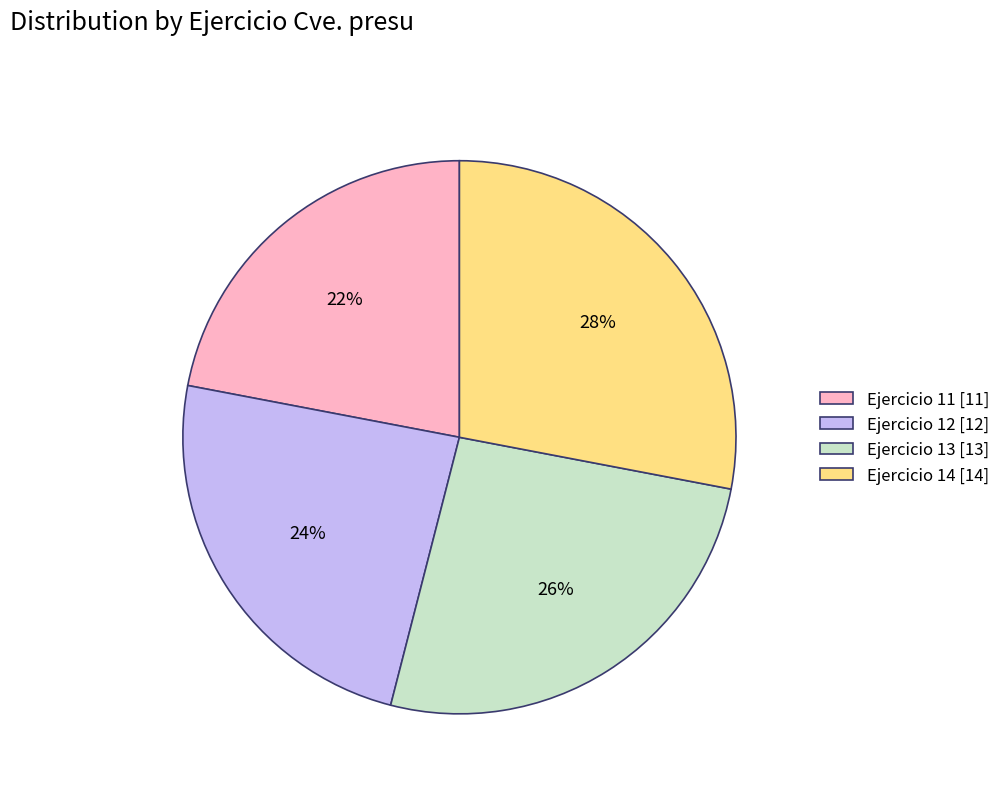

Approximately how many times larger is the value at Ejercicio 14 [14] compared to Ejercicio 11 [11]?

1.3